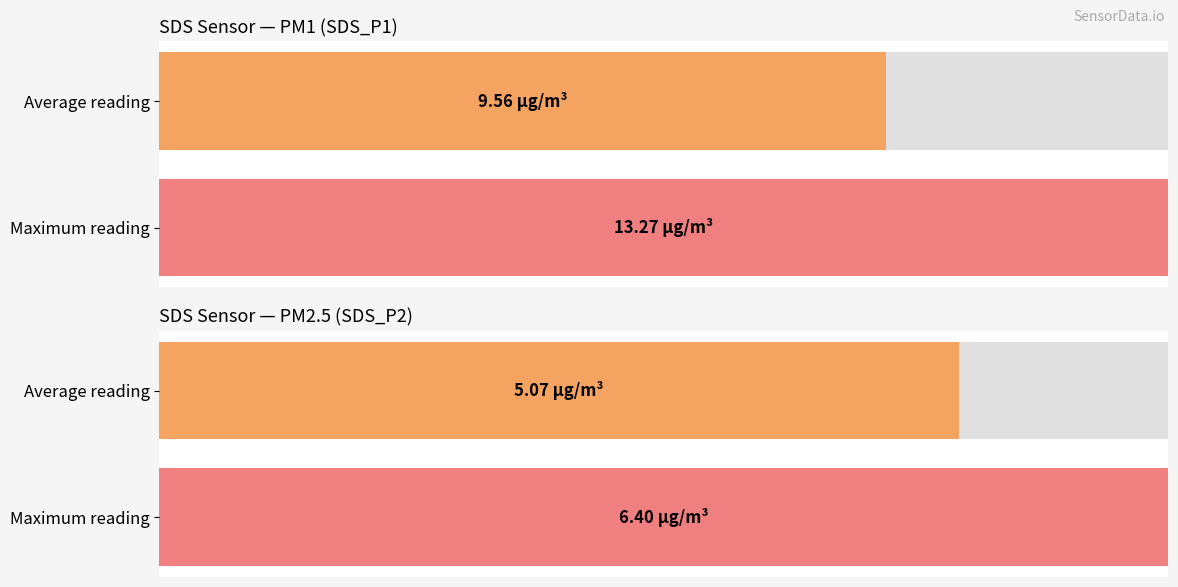

The value of SDS_P2 at 01:10 is 8.7. True or false?

False